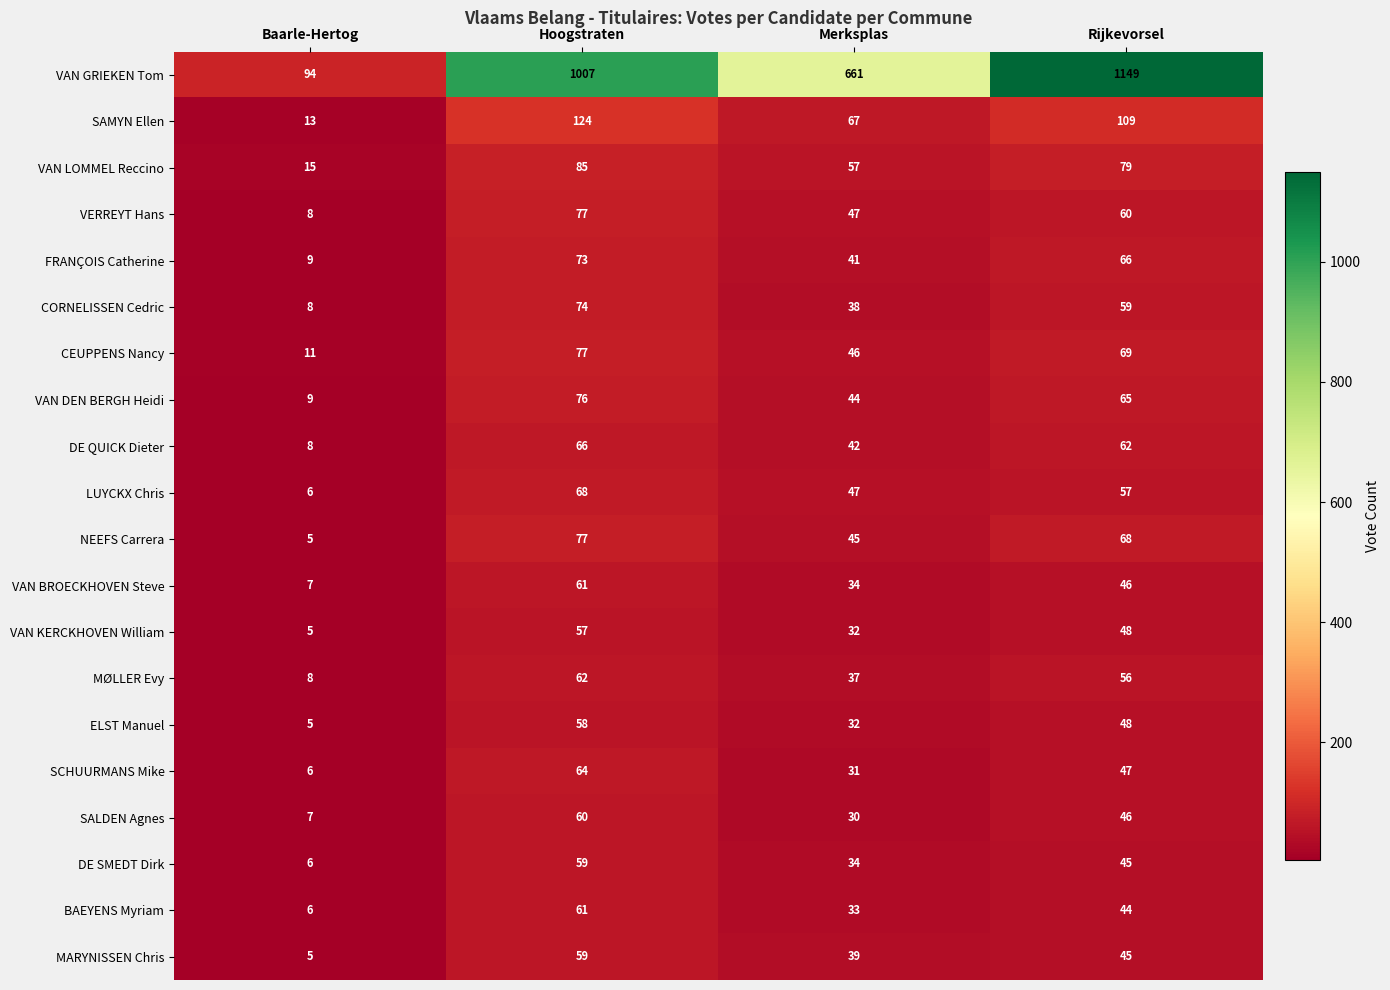

The value of MARYNISSEN Chris at Hoogstraten is 100. True or false?

False